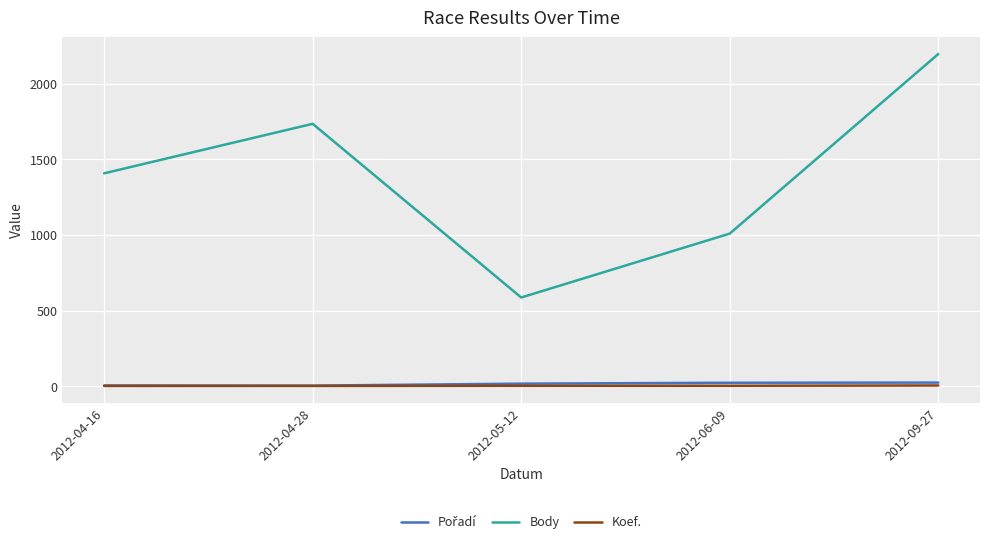

True or false: Body and Koef. intersect in this chart.

False